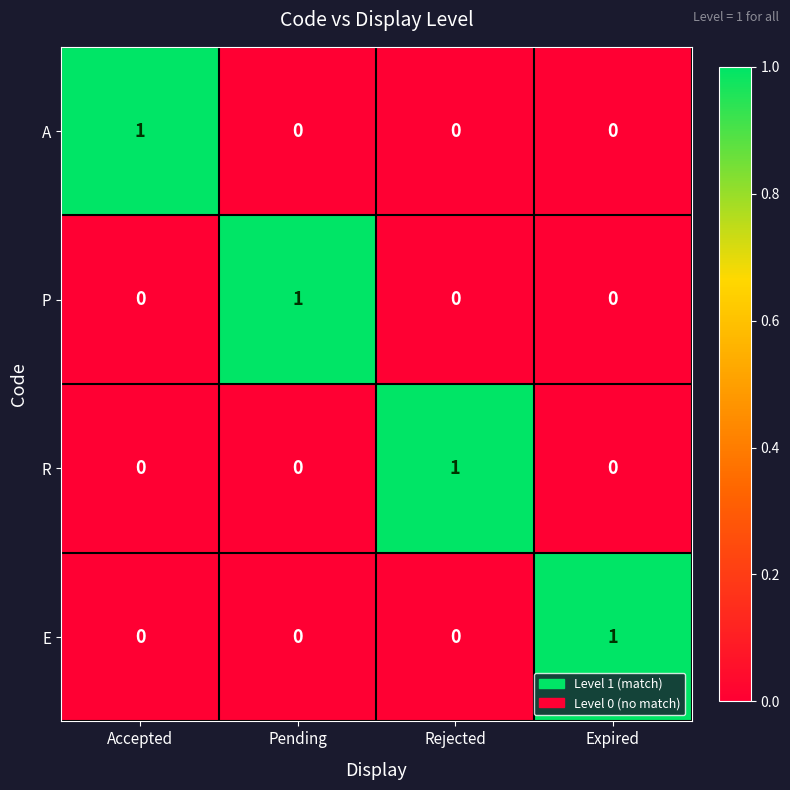

How many A values are between 0 and 1?

4